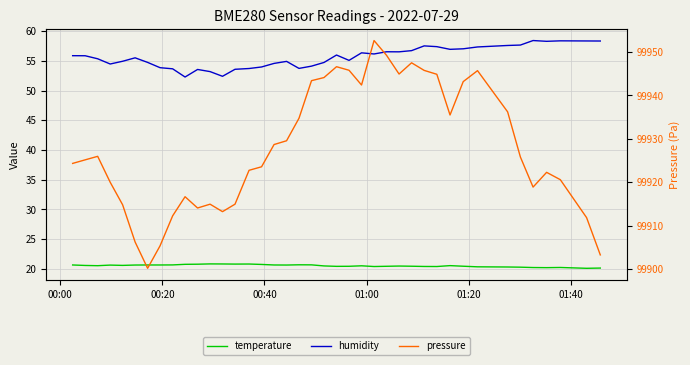

Is it true that pressure equals 137610.9 at 35?

False